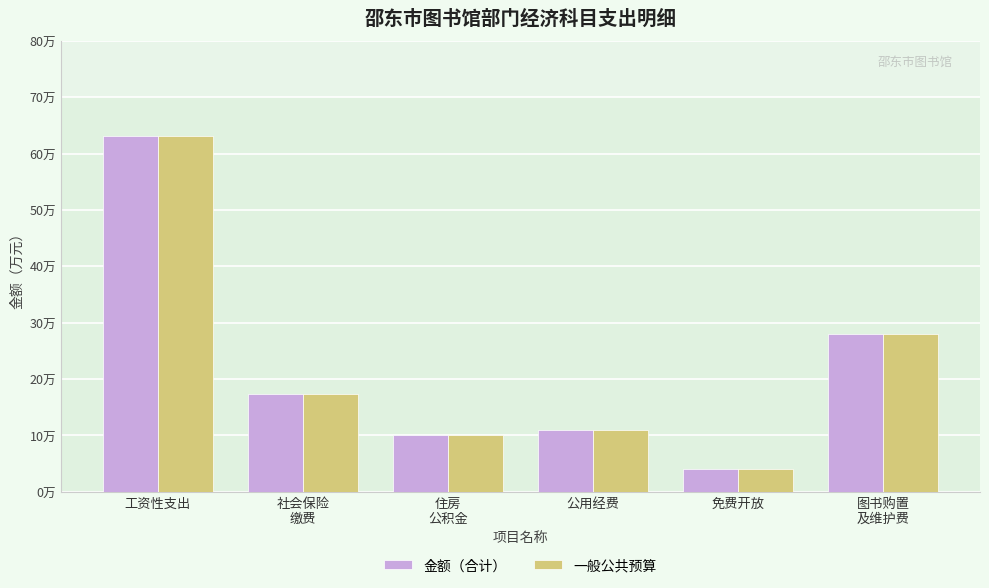

List the labels in order of 一般公共预算 value, smallest first.

免费开放, 住房
公积金, 公用经费, 社会保险
缴费, 图书购置
及维护费, 工资性支出